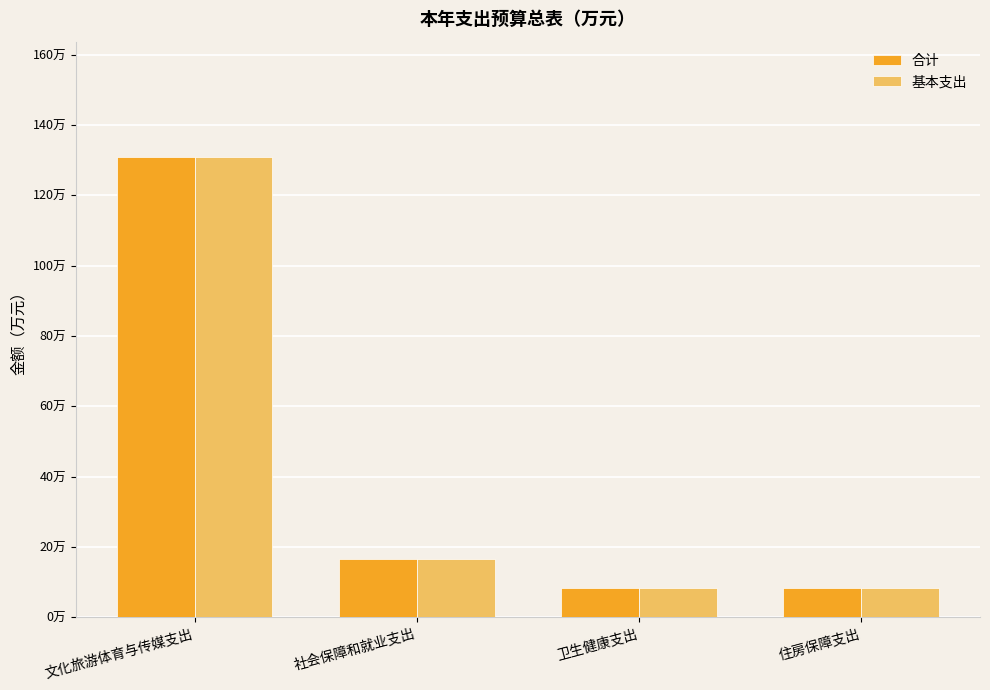

What are all the series names shown in the legend?

合计, 基本支出